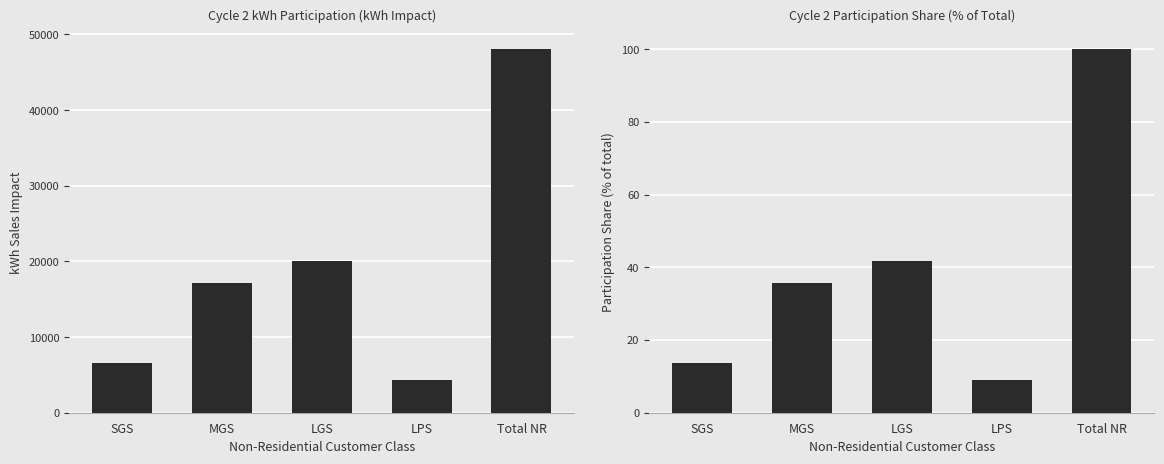

At which category is the sum across all series the highest?

Total NR